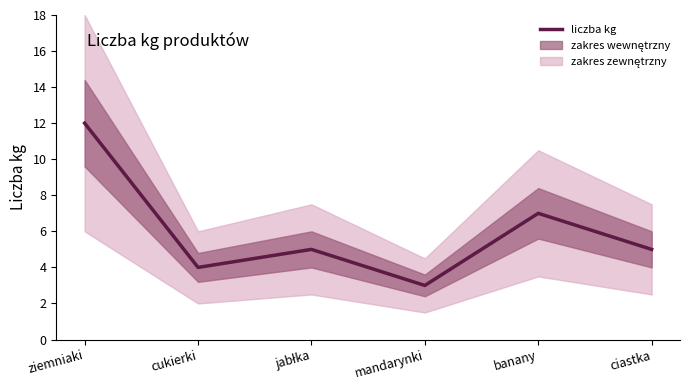

What is the difference between the maximum and minimum values?

9